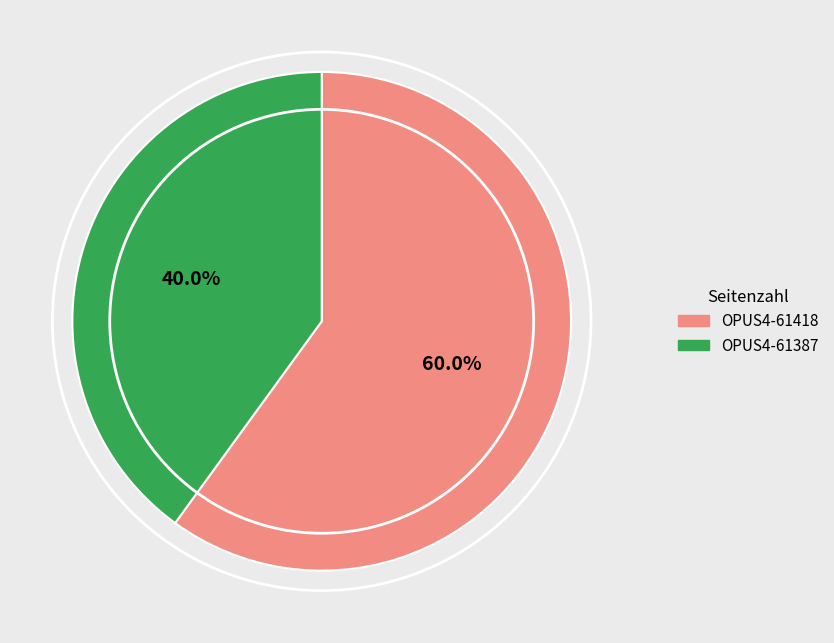

Count the number of slices in the pie.

2